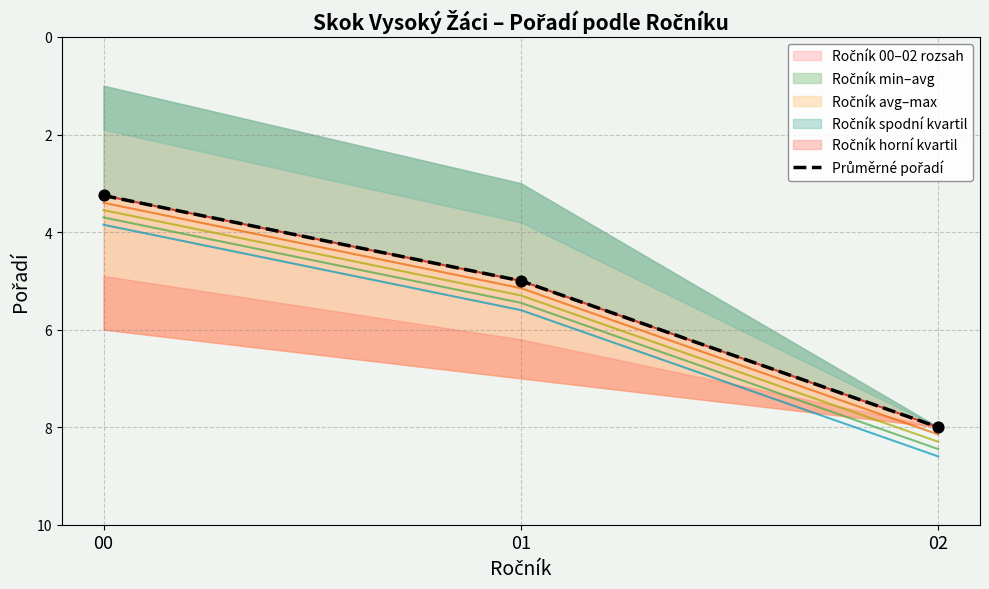

What is the change in value from 01 to 02?

+3.0